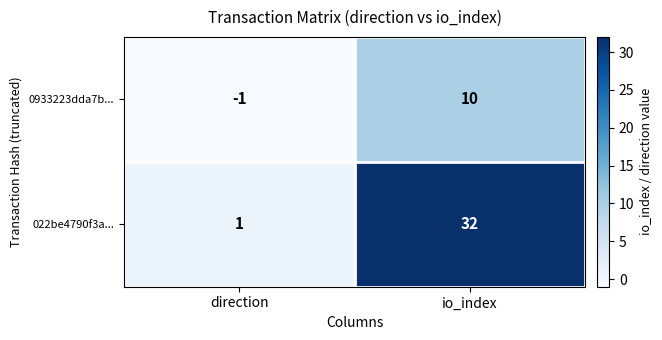

What is the greatest value displayed?

32